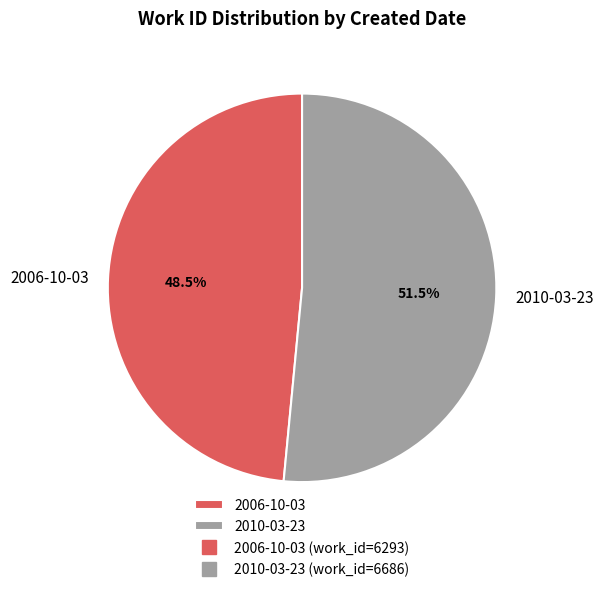

Do 2006-10-03 and 2010-03-23 together represent more than half of the pie?

Yes